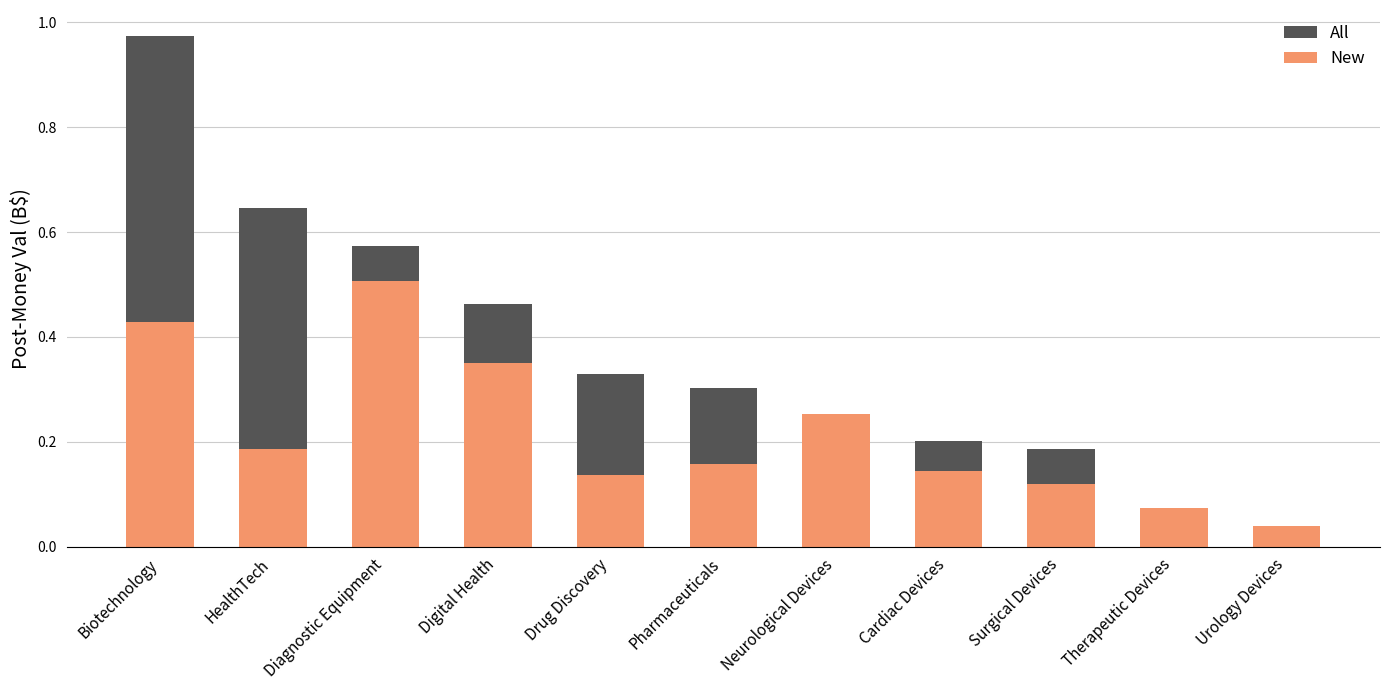

What is the value of the New bar at the 10th from the left?

0.1